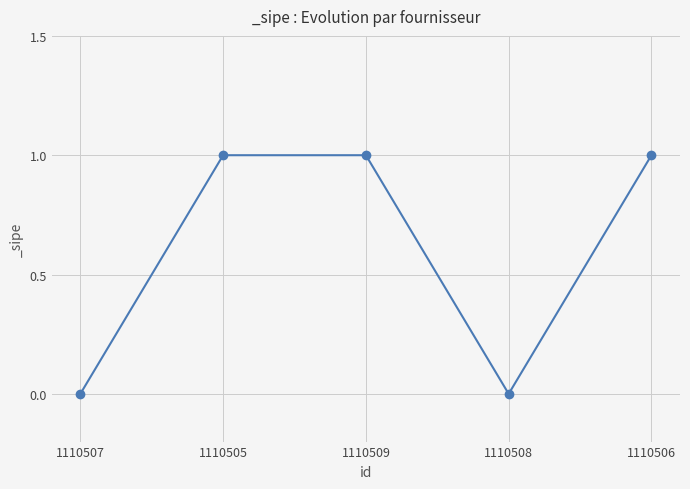

What is the difference between the values at 1110508 and 1110506?

1